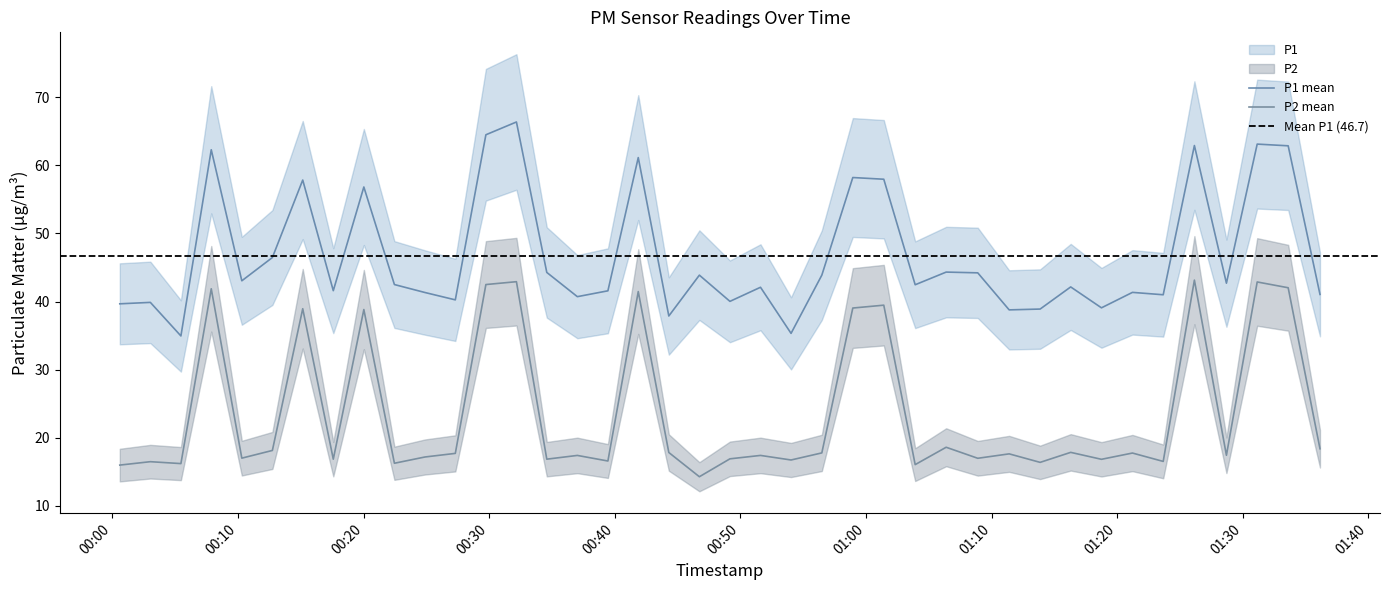

True or false: P2 and P1 intersect in this chart.

False